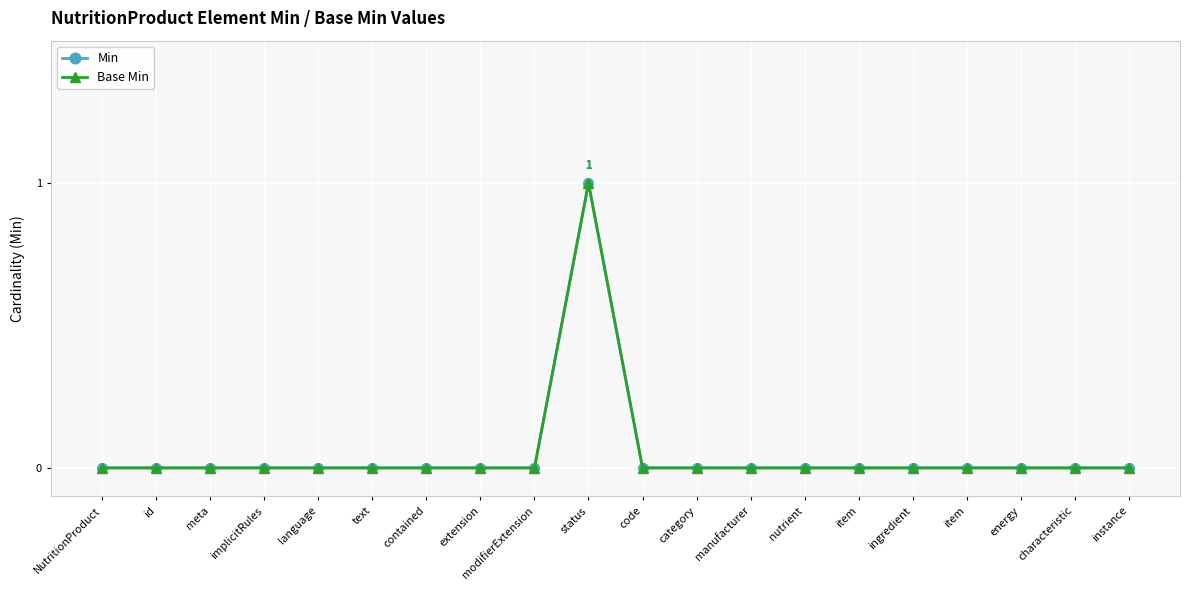

What is the label of the 1st point from the left?

NutritionProduct